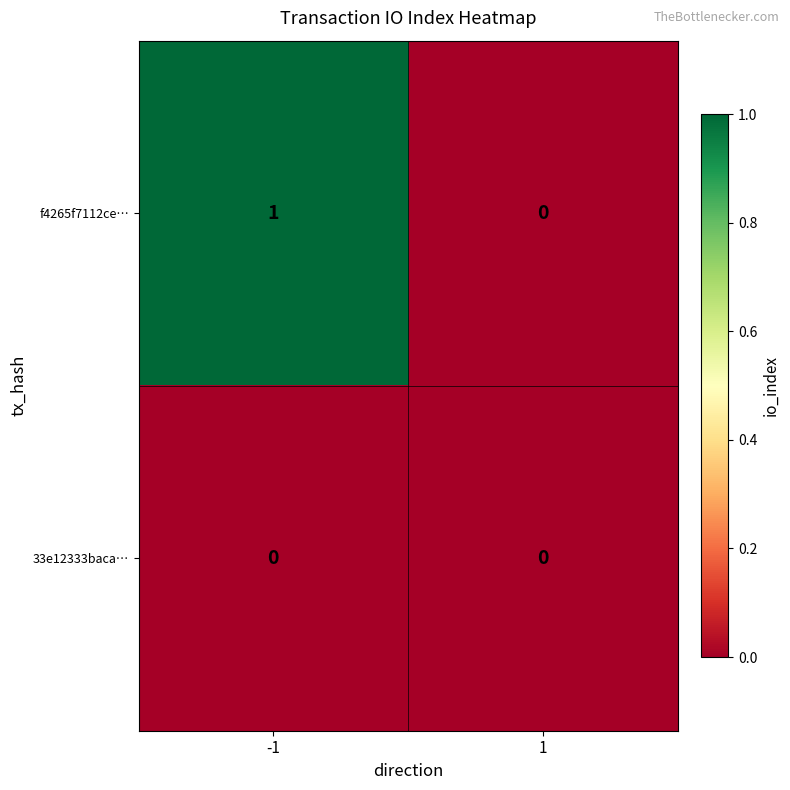

Which series has the largest total across all categories?

f4265f7112ce…